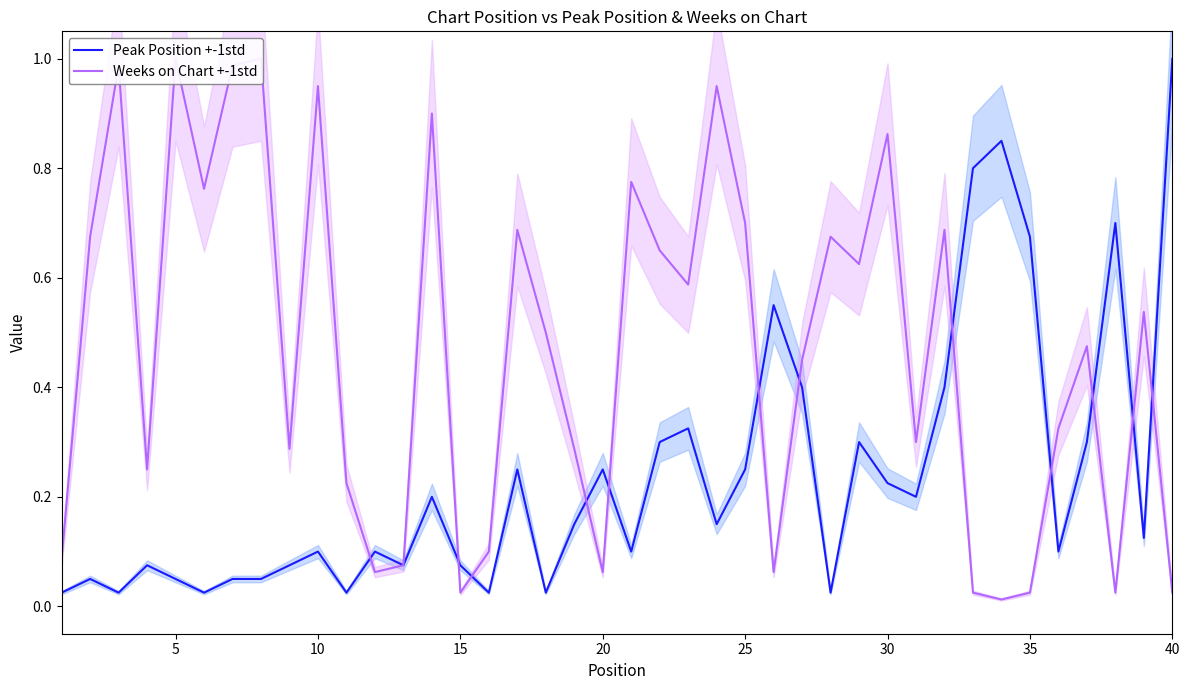

Which series has the widest spread of values?

Weeks on Chart +-1std